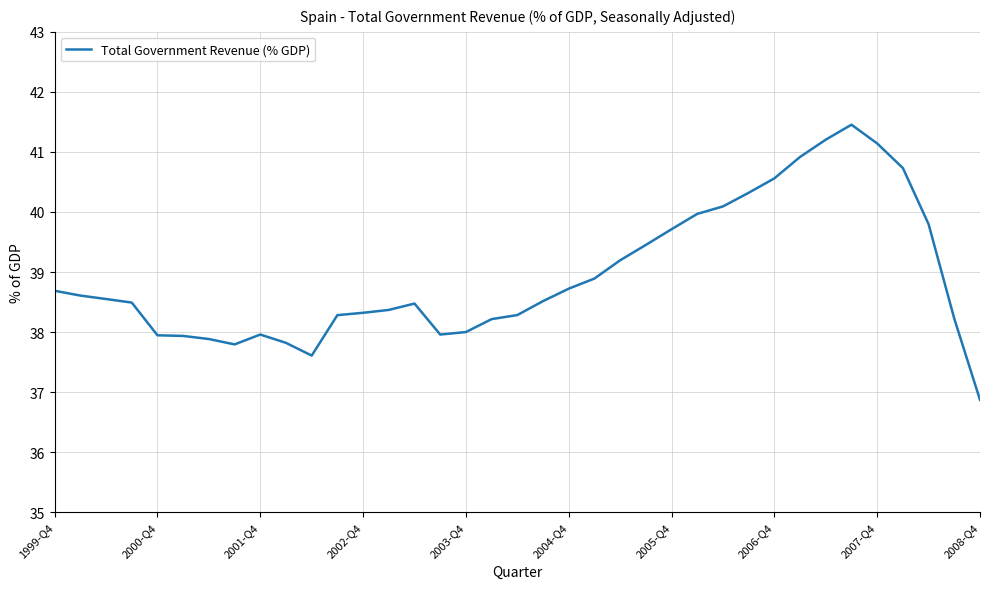

What is the greatest value displayed?

41.5